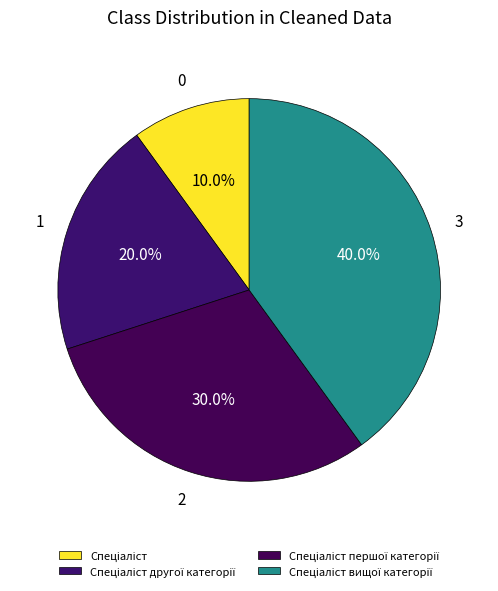

How many segments does this pie chart have?

4